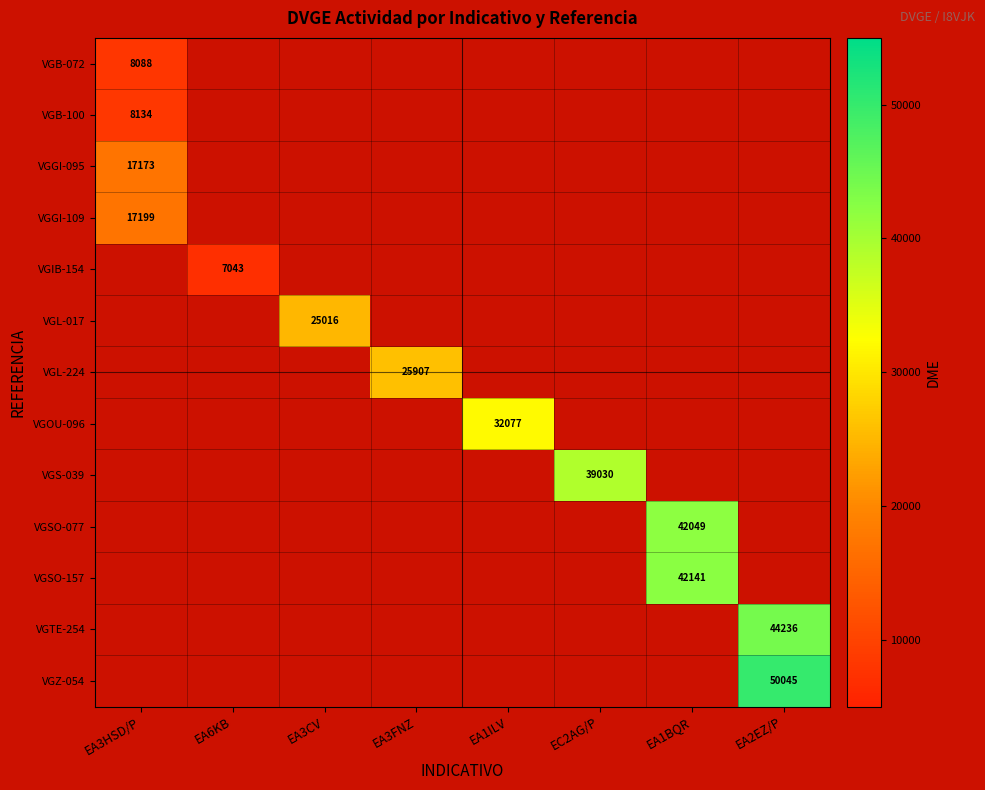

The value of VGIB-154 at EA6KB is 7043. True or false?

True